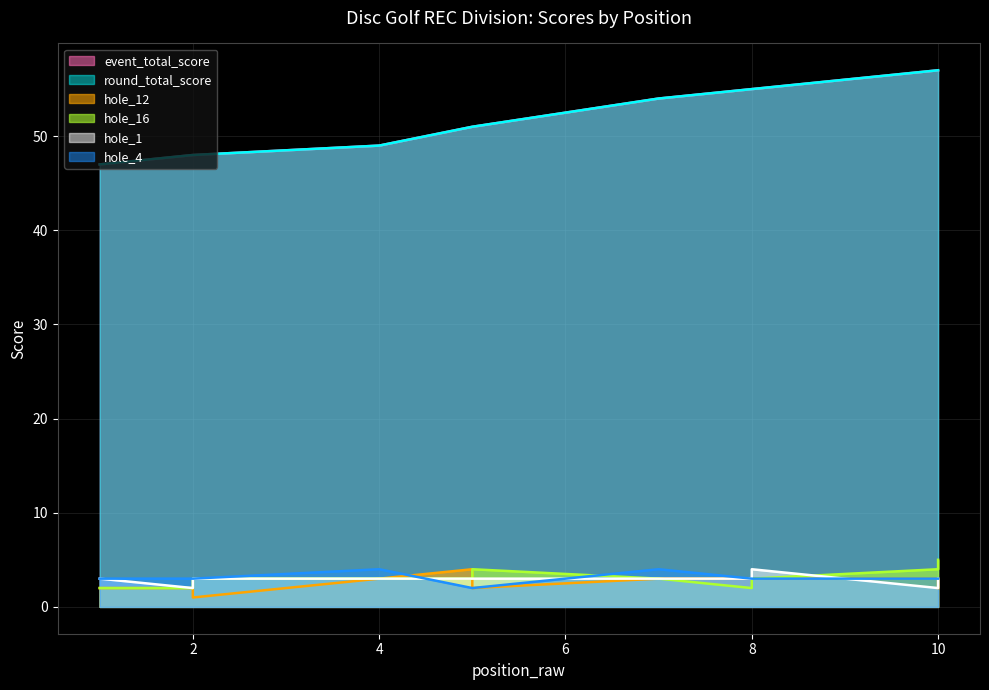

The round_total_score series shows 84 at 10. True or false?

False